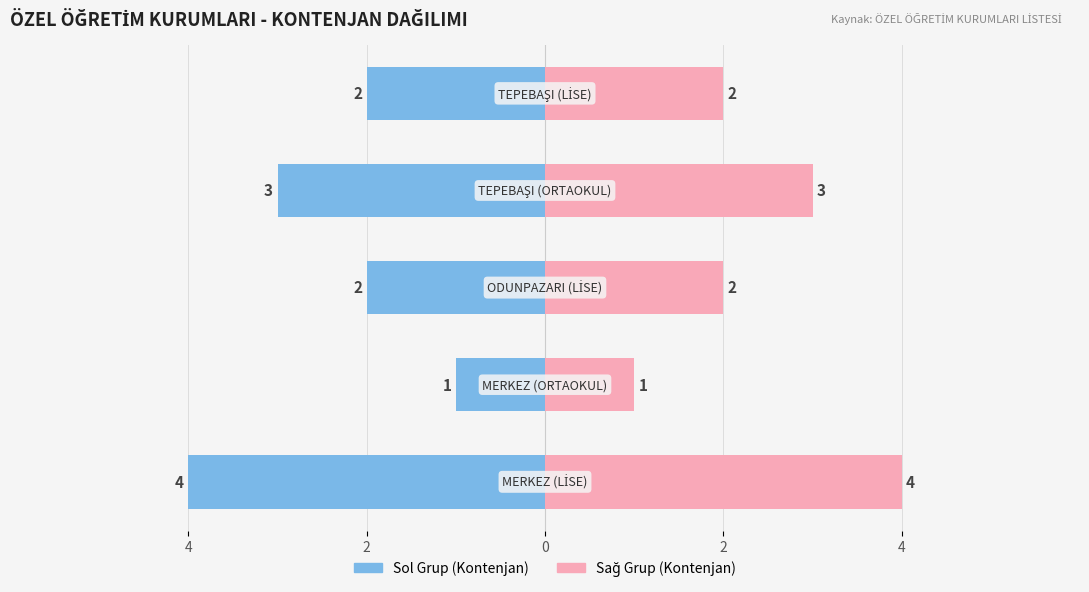

What is the average value of the İLÇE KONTENJANı (Sağ) series?

2